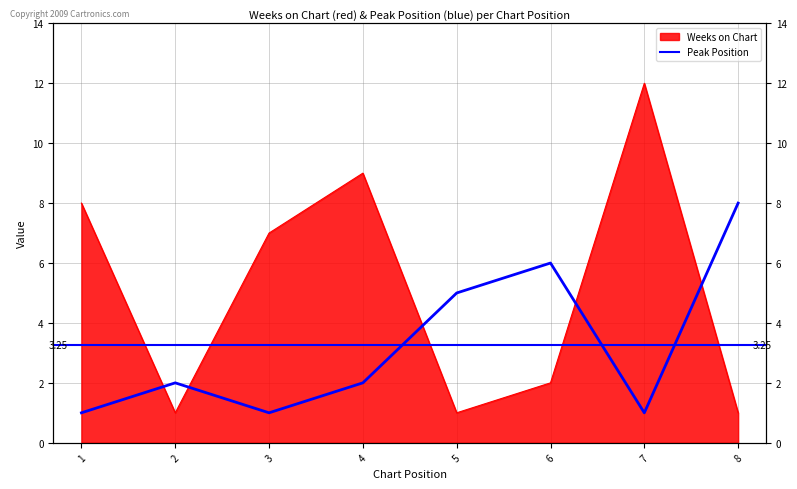

At which category is the sum across all series the highest?

7